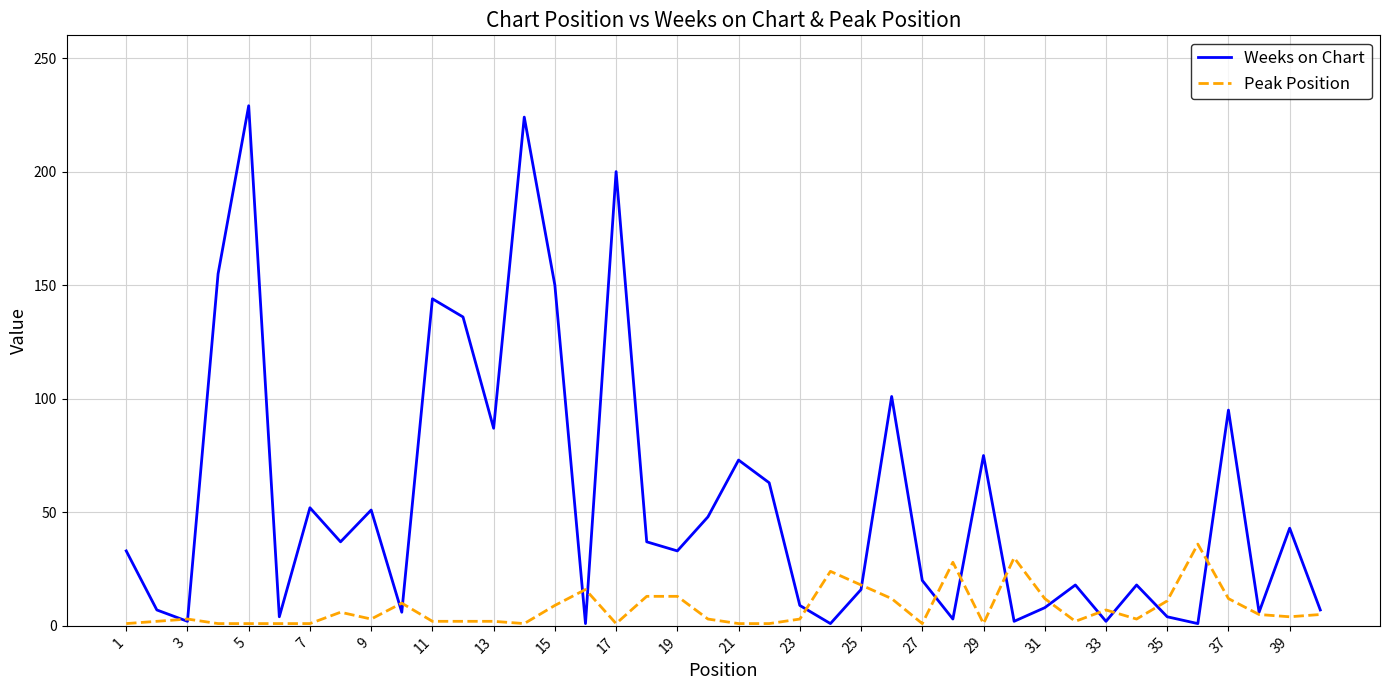

What is the maximum value shown in the chart?

229